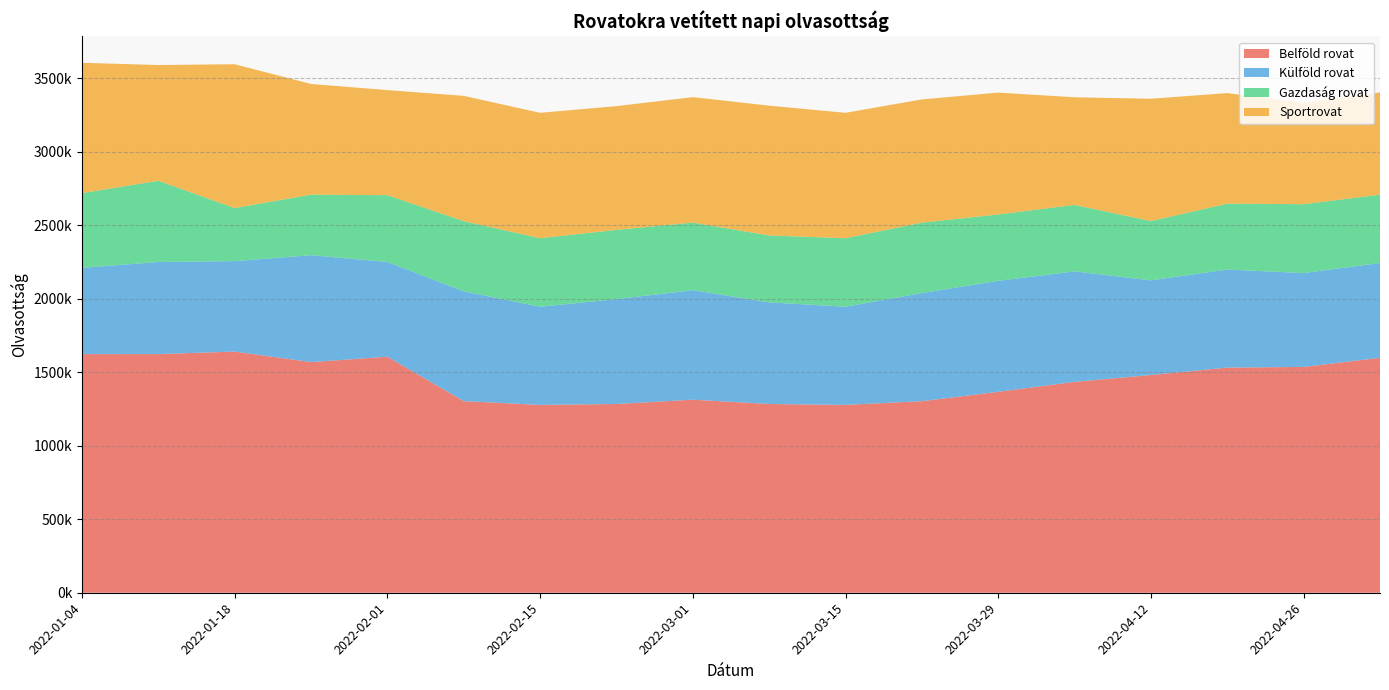

Reading left to right, list all the values displayed in this chart.

Belföld rovat: 2022-01-04=1623702	2022-01-11=1624012	2022-01-18=1640951	2022-01-25=1569612	2022-02-01=1605905	2022-02-08=1303918	2022-02-15=1278323	2022-02-22=1284333	2022-03-01=1313689	2022-03-08=1284435	2022-03-15=1278323	2022-03-22=1303499	2022-03-29=1367231	2022-04-05=1434950	2022-04-12=1481644	2022-04-19=1531866	2022-04-26=1536639	2022-05-03=1598535
Külföld rovat: 2022-01-04=587191	2022-01-11=626662	2022-01-18=615730	2022-01-25=727444	2022-02-01=644989	2022-02-08=747321	2022-02-15=667911	2022-02-22=713611	2022-03-01=745477	2022-03-08=691390	2022-03-15=667911	2022-03-22=735722	2022-03-29=755502	2022-04-05=751860	2022-04-12=643902	2022-04-19=667416	2022-04-26=638788	2022-05-03=645161
Gazdaság rovat: 2022-01-04=508195	2022-01-11=552728	2022-01-18=360970	2022-01-25=411683	2022-02-01=454425	2022-02-08=477195	2022-02-15=466147	2022-02-22=471133	2022-03-01=459505	2022-03-08=455440	2022-03-15=466147	2022-03-22=479106	2022-03-29=451280	2022-04-05=452188	2022-04-12=403496	2022-04-19=448229	2022-04-26=468499	2022-05-03=464889
Sportrovat: 2022-01-04=886961	2022-01-11=787612	2022-01-18=978542	2022-01-25=753368	2022-02-01=715041	2022-02-08=852707	2022-02-15=853430	2022-02-22=842125	2022-03-01=853826	2022-03-08=883099	2022-03-15=853430	2022-03-22=838676	2022-03-29=829333	2022-04-05=732423	2022-04-12=832376	2022-04-19=752477	2022-04-26=689439	2022-05-03=695606